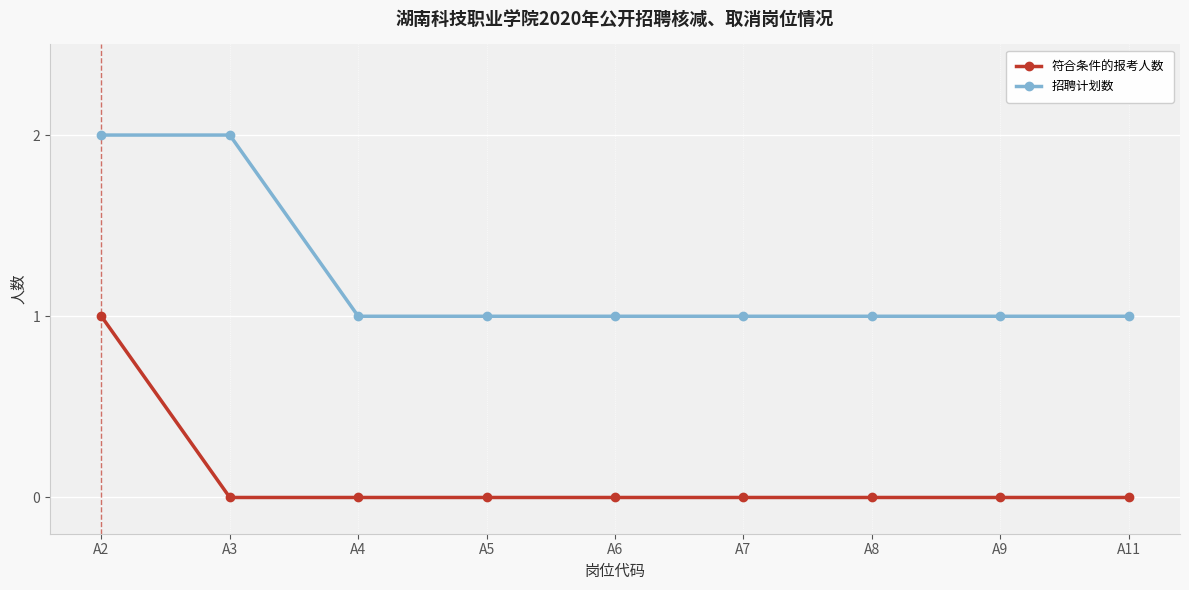

The value of 符合条件的报考人数 at A6 is 0. True or false?

True